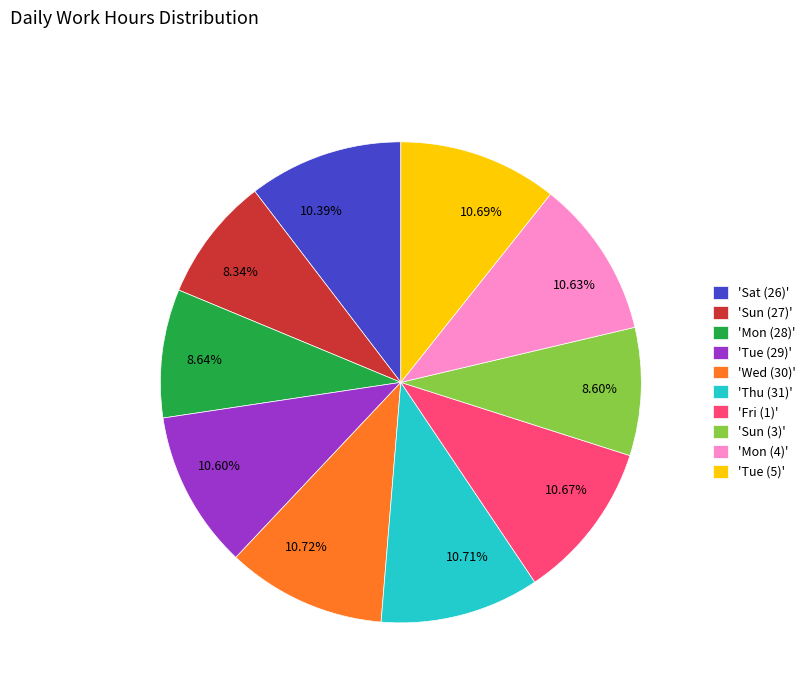

Does 10.71% account for over 50% of the chart?

No